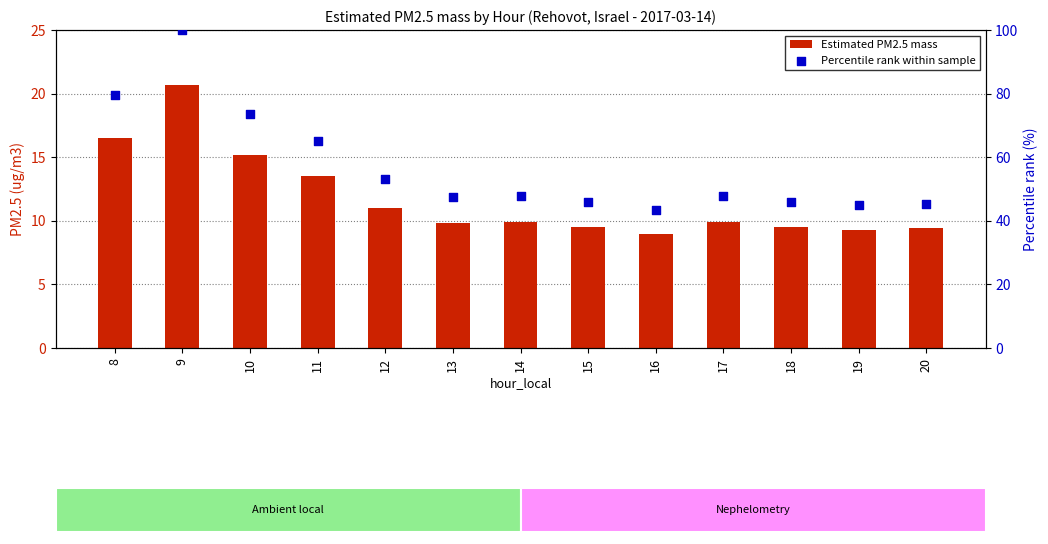

What is the total value across all series at 15?

55.4